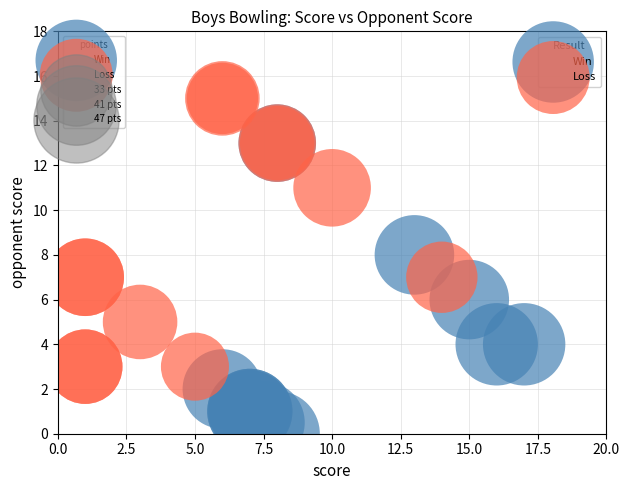

Which series reaches the maximum Y coordinate?

Loss